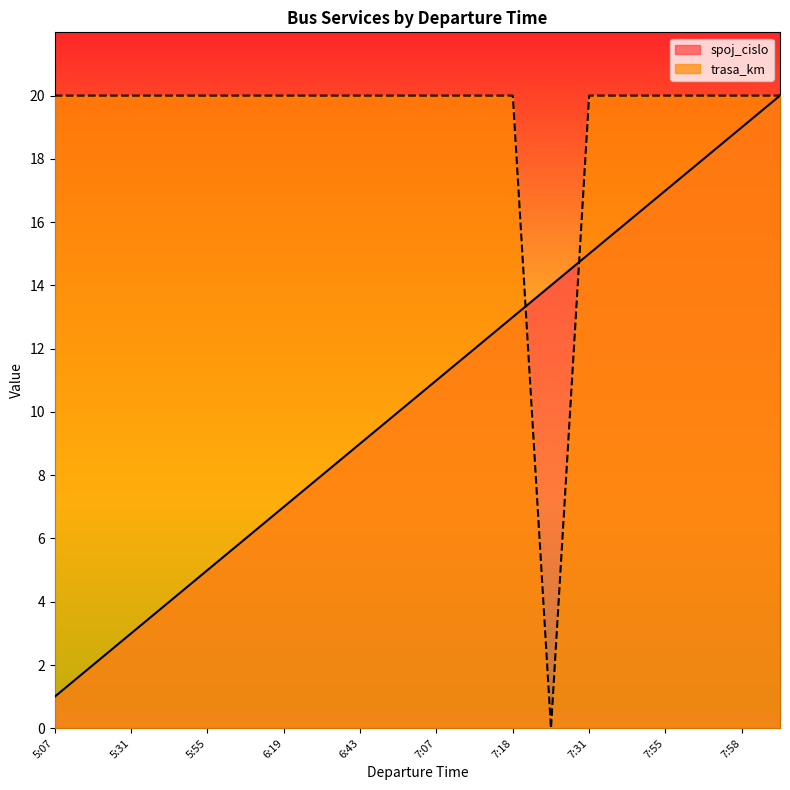

True or false: spoj_cislo and trasa_km cross at least once.

True